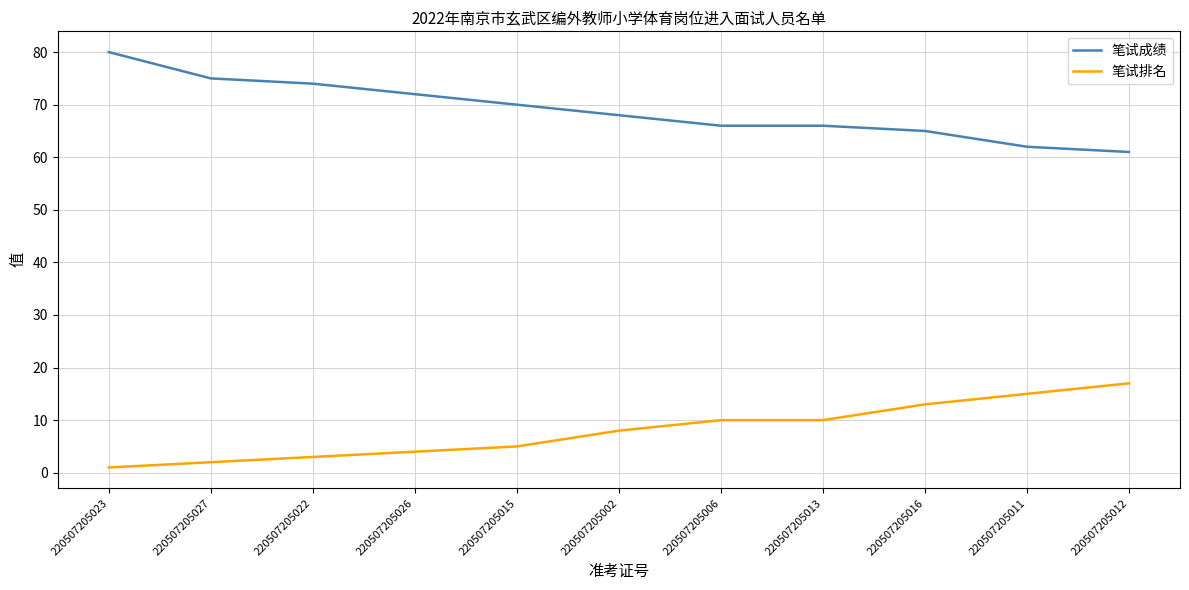

At how many categories does at least one series exceed 15?

11